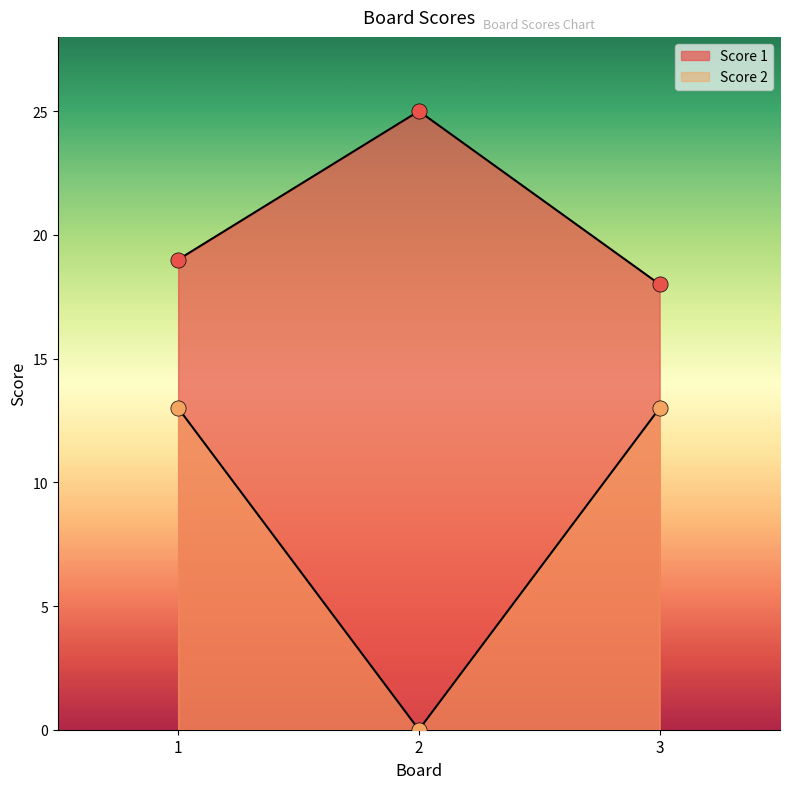

What are all the series names shown in the legend?

Score 1, Score 2